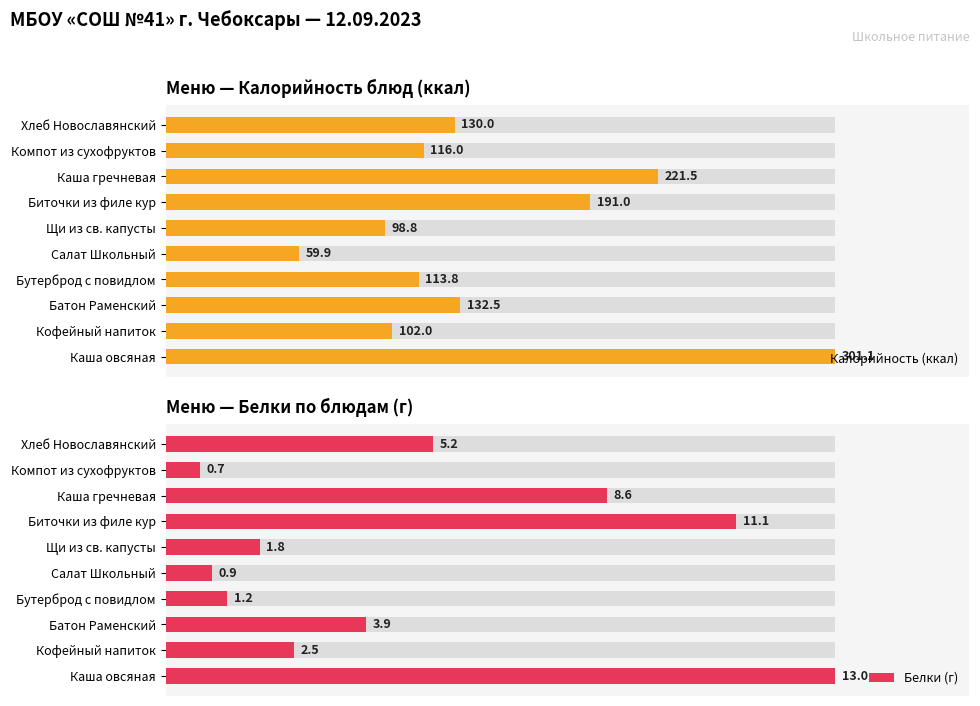

What is the difference between the second highest and minimum values in the Калорийность (ккал) series?

161.6